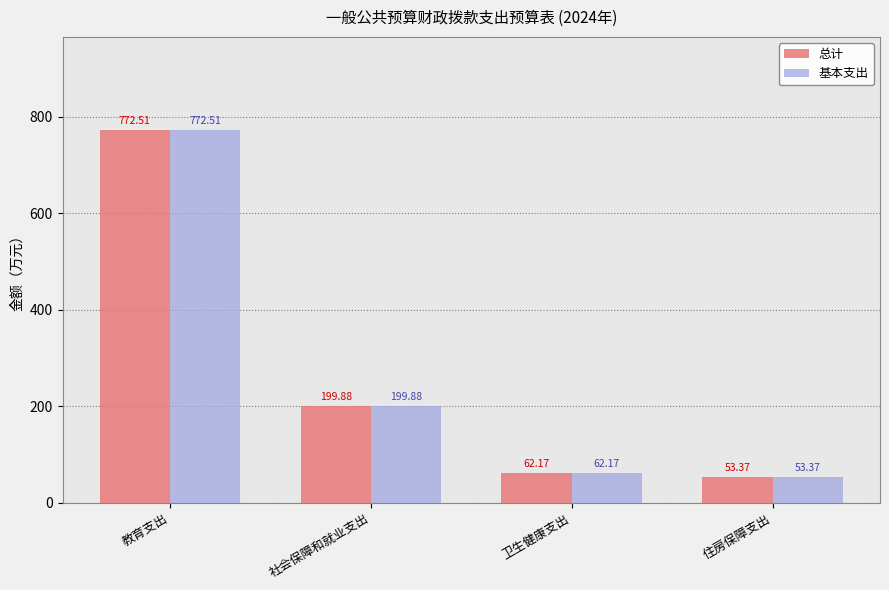

Where does the 基本支出 series first go above 199?

教育支出